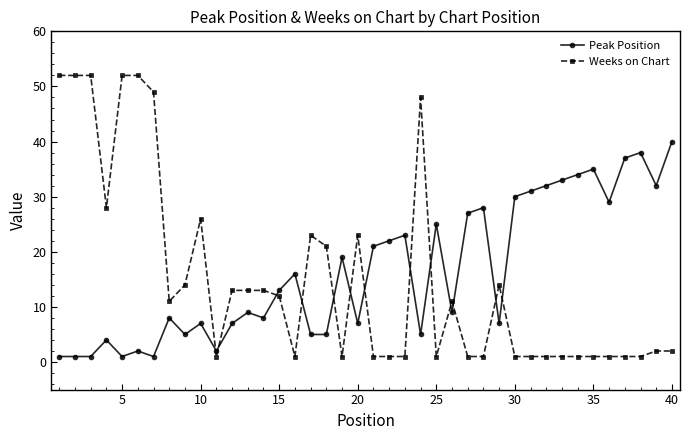

Which series has the largest range (max minus min)?

Weeks on Chart